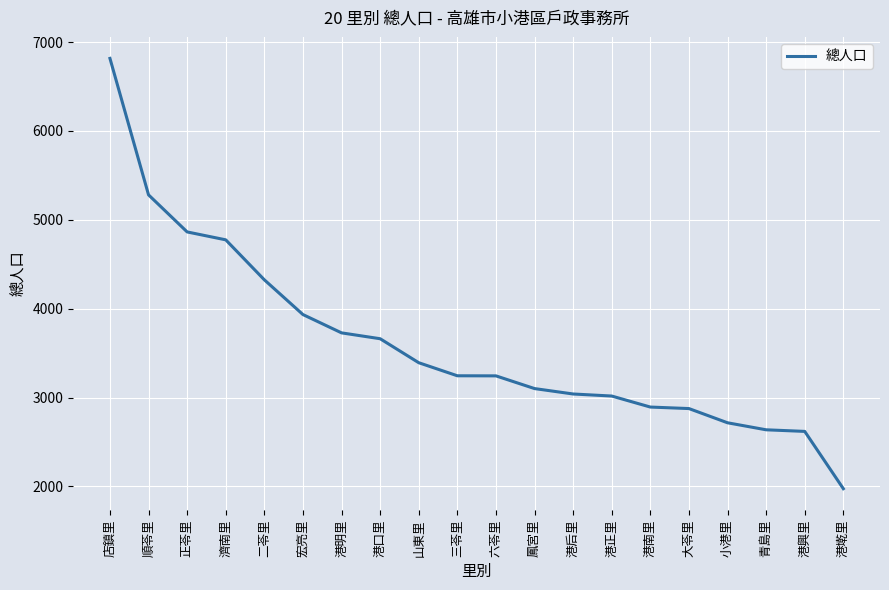

What is the sum of all values?

72140